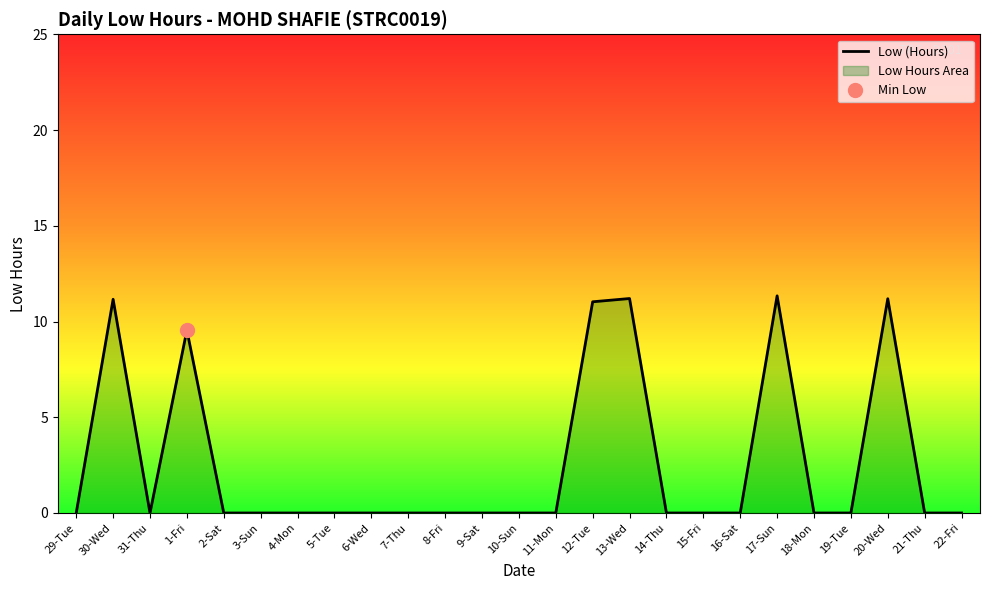

List the labels in order of value, largest first.

17-Sun, 13-Wed, 20-Wed, 30-Wed, 12-Tue, 1-Fri, 29-Tue, 31-Thu, 2-Sat, 3-Sun, 4-Mon, 5-Tue, 6-Wed, 7-Thu, 8-Fri, 9-Sat, 10-Sun, 11-Mon, 14-Thu, 15-Fri, 16-Sat, 18-Mon, 19-Tue, 21-Thu, 22-Fri